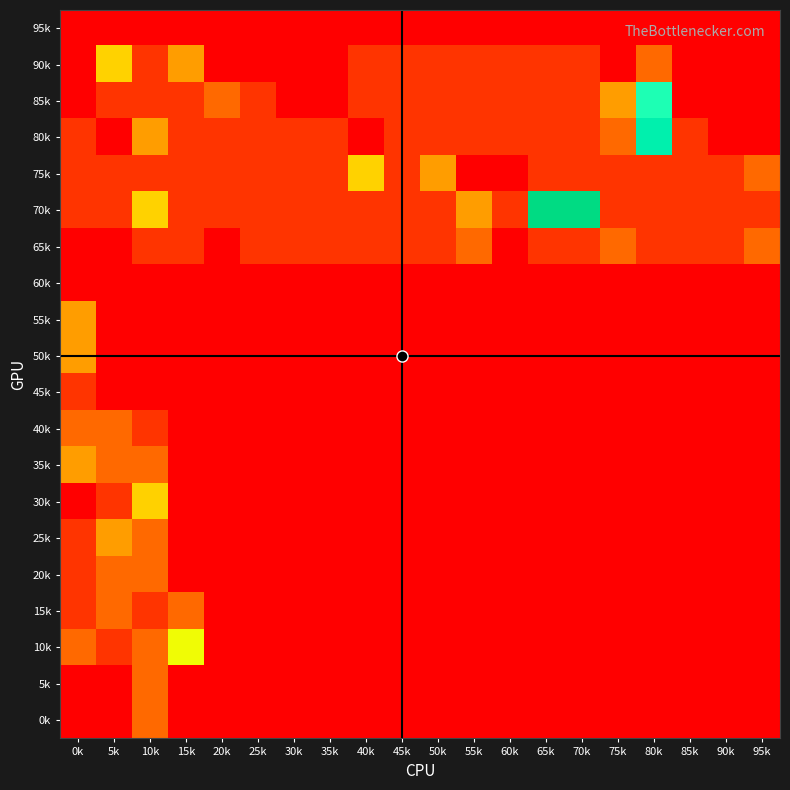

Between 85k and 5k, which is larger?

85k